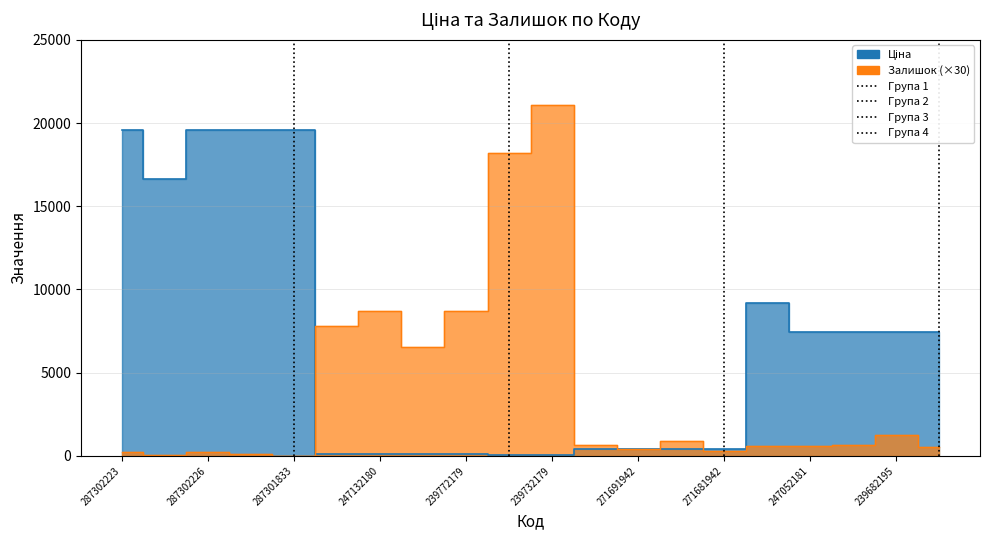

What is the average value of the Ціна series?

6805.8